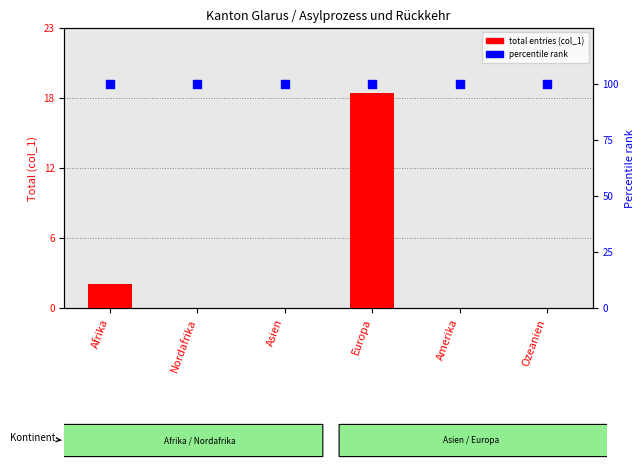

Which series reaches the maximum Y coordinate?

percentile rank